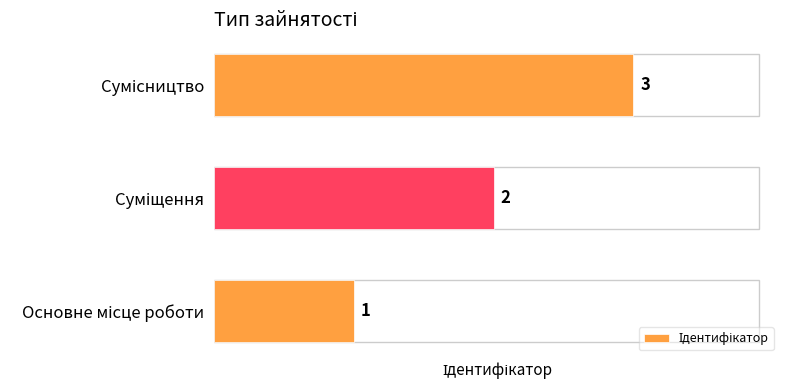

What is the greatest value displayed?

3